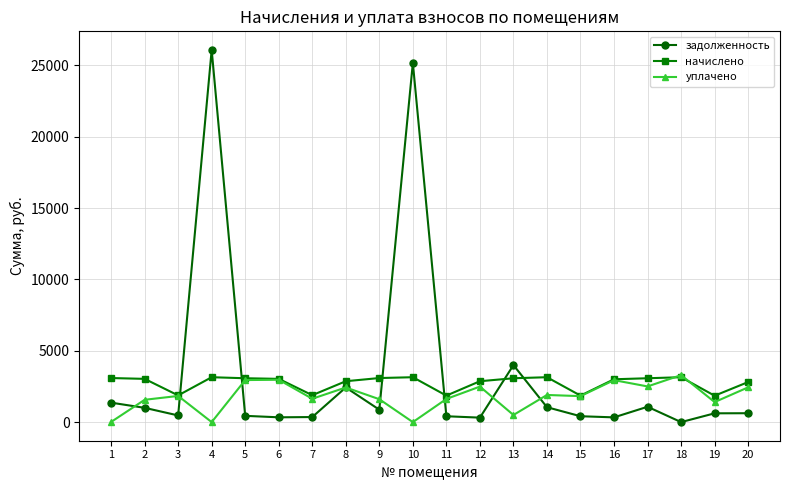

How many values in the задолженность series exceed 623?

10